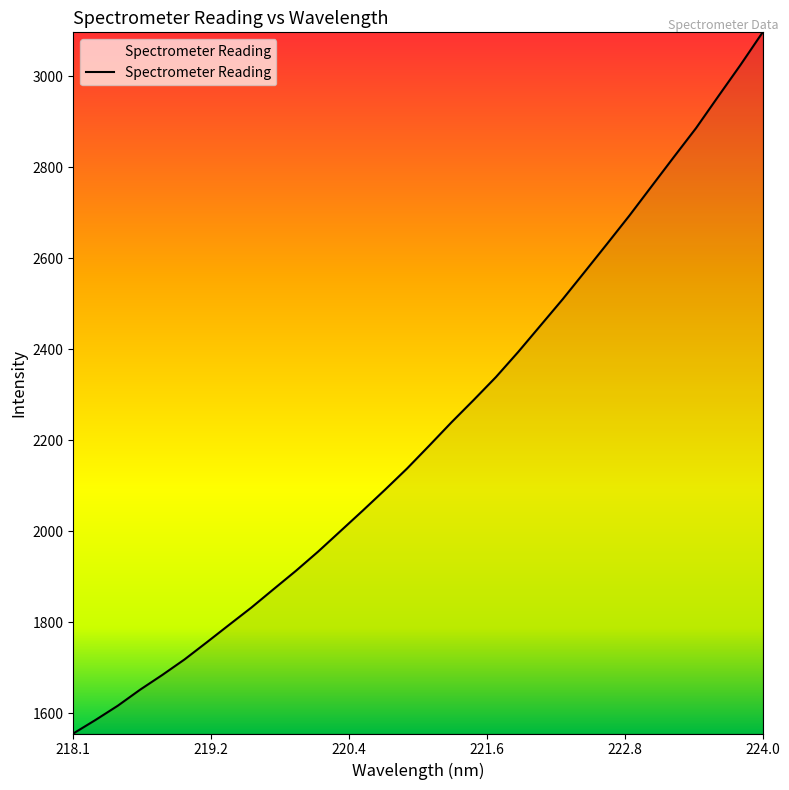

What is the greatest value displayed?

3097.0